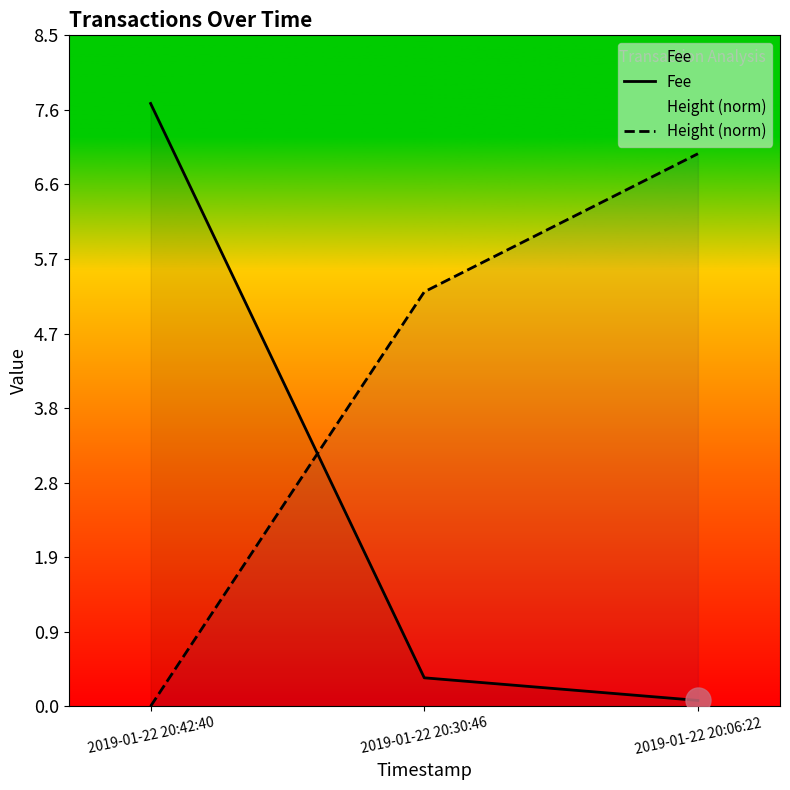

What is the label of the 1st point from the left?

2019-01-22 20:42:40